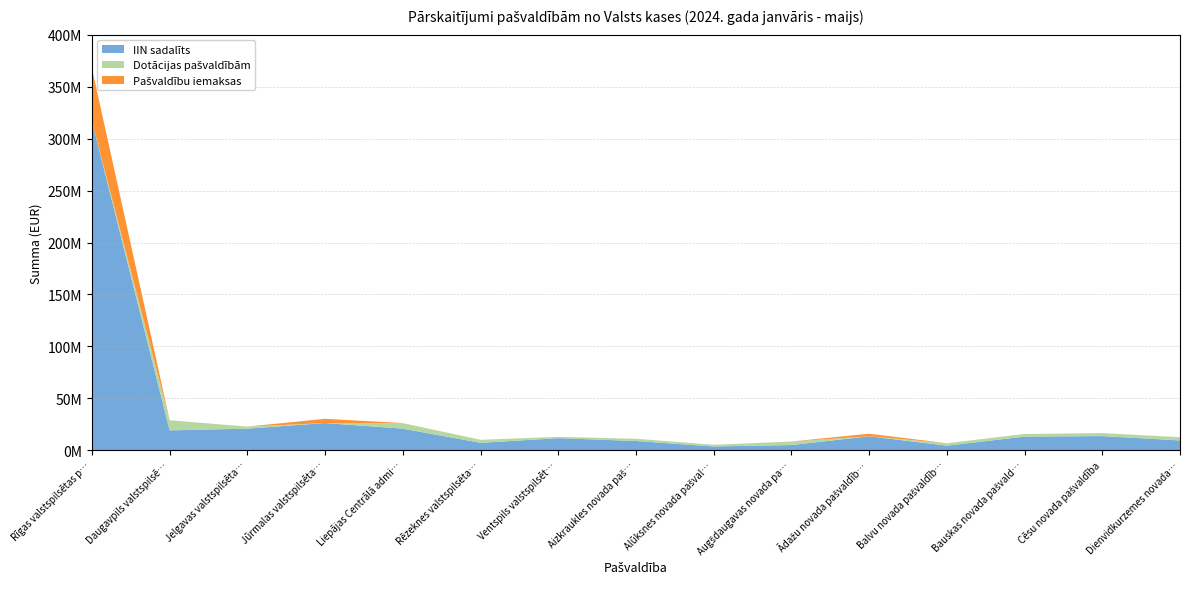

Reading left to right, what are all the values shown in this chart?

IIN sadalīts: 316810673.0	18999841.4	20668940.1	26091831.5	20673785.9	7009676.9	11502889.5	8792284.2	3512478.3	4885362.0	13344629.0	4287894.2	13002779.9	13520298.0	9316471.3
Dotācijas pašvaldībām: 0.0	9801665.2	1971315.4	0.0	5359223.2	2909097.8	1273634.1	2155080.6	1612038.2	3410056.4	0.0	2335771.2	2541387.9	2873052.5	3111393.4
Pašvaldību iemaksas: 51089581.0	0.0	0.0	4072133.7	0.0	0.0	0.0	0.0	0.0	0.0	2458115.7	0.0	0.0	0.0	0.0